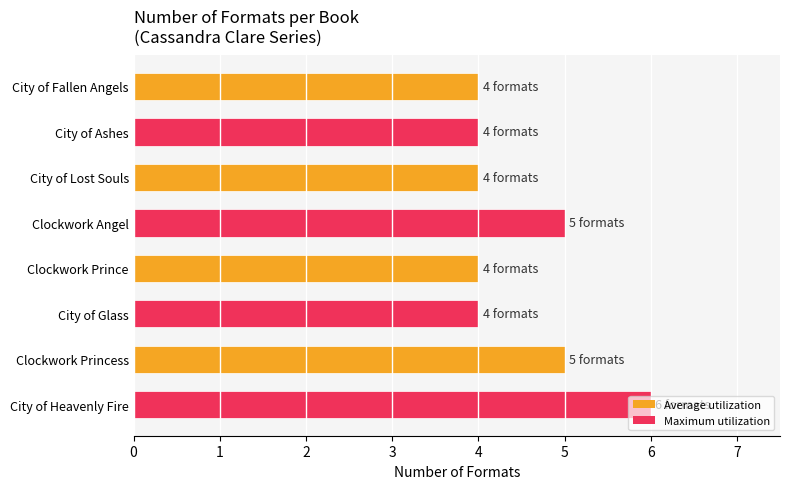

What is the approximate value at City of Heavenly Fire?

6